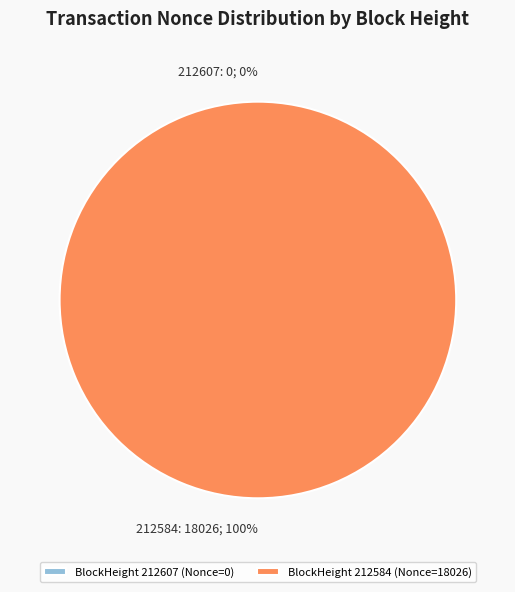

The 212607 slice represents 0% of the pie. True or false?

True